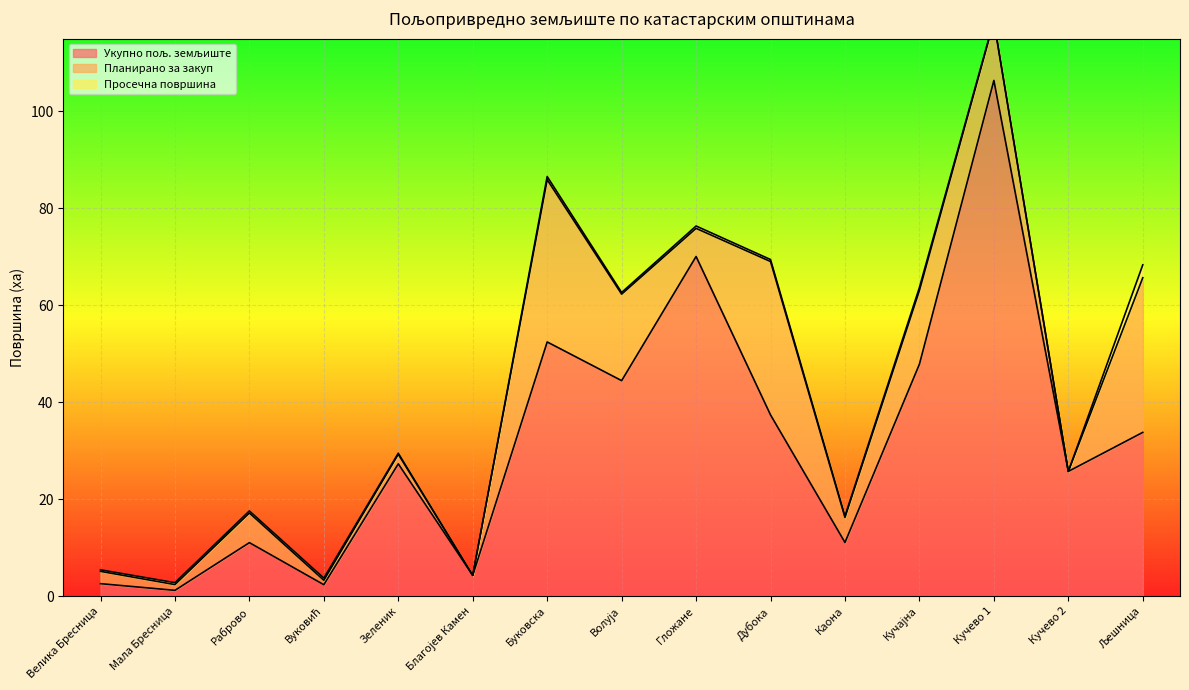

True or false: Укупно пољ. земљиште and Просечна површина cross at least once.

False